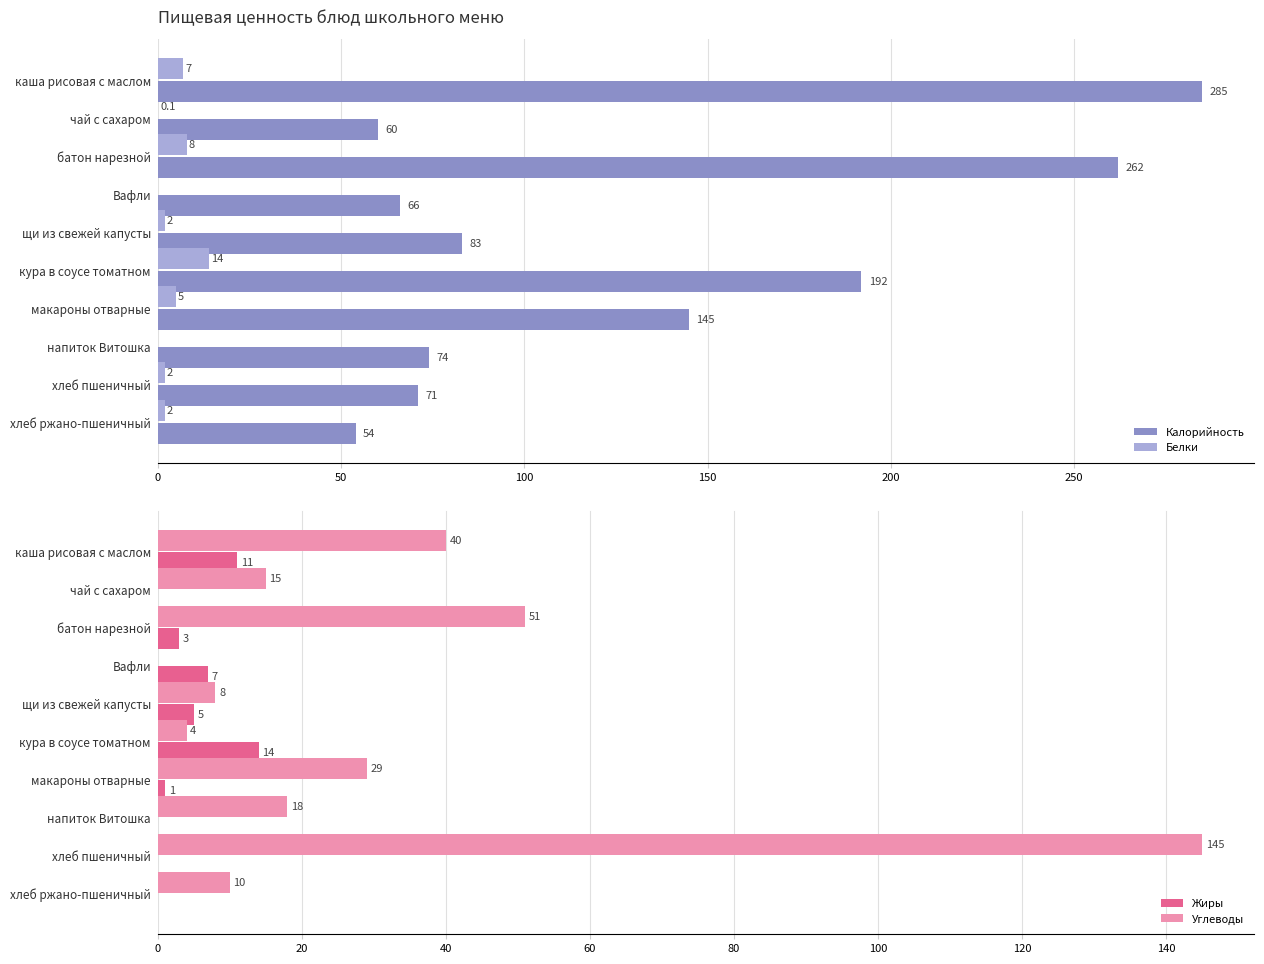

The value of Белки at Вафли is 0.0. True or false?

True